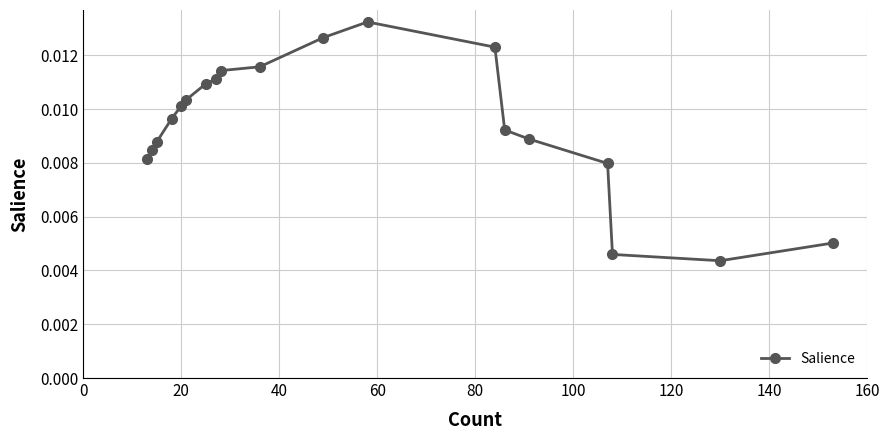

How many lines are shown in the chart?

1